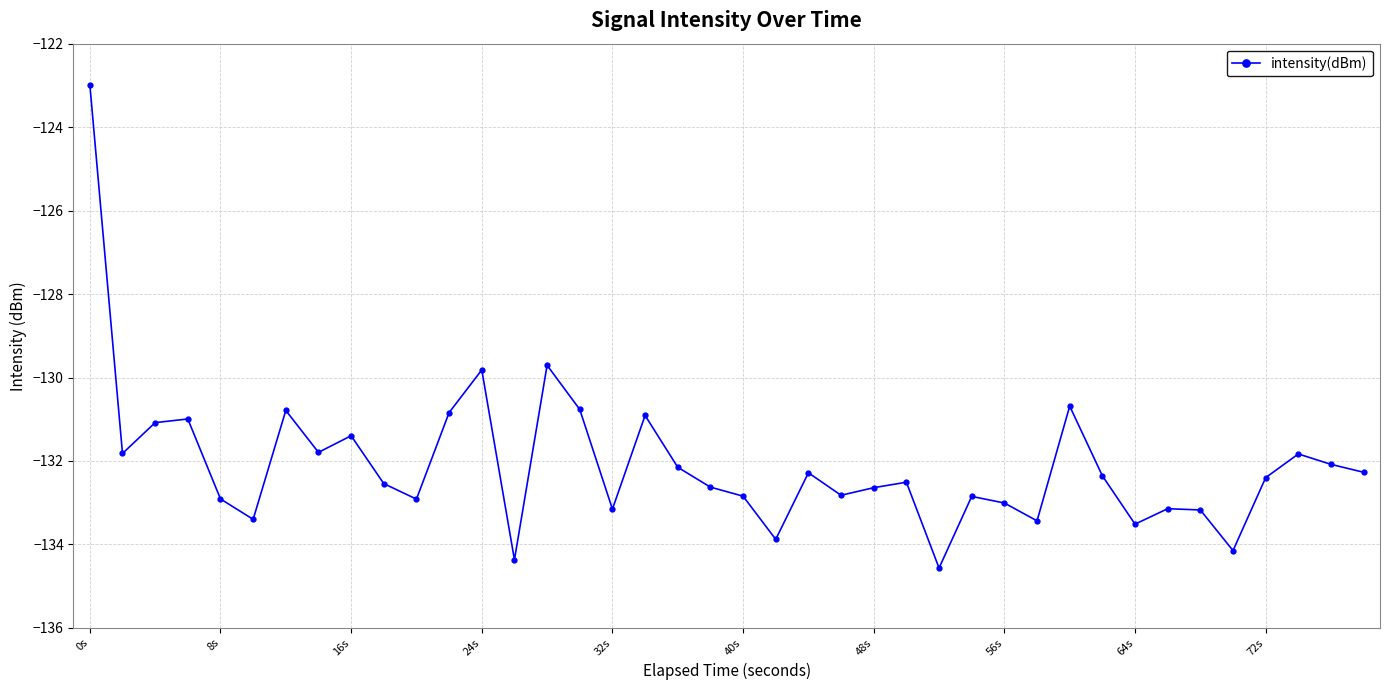

What is the value of the 15th point from the left?

-129.7